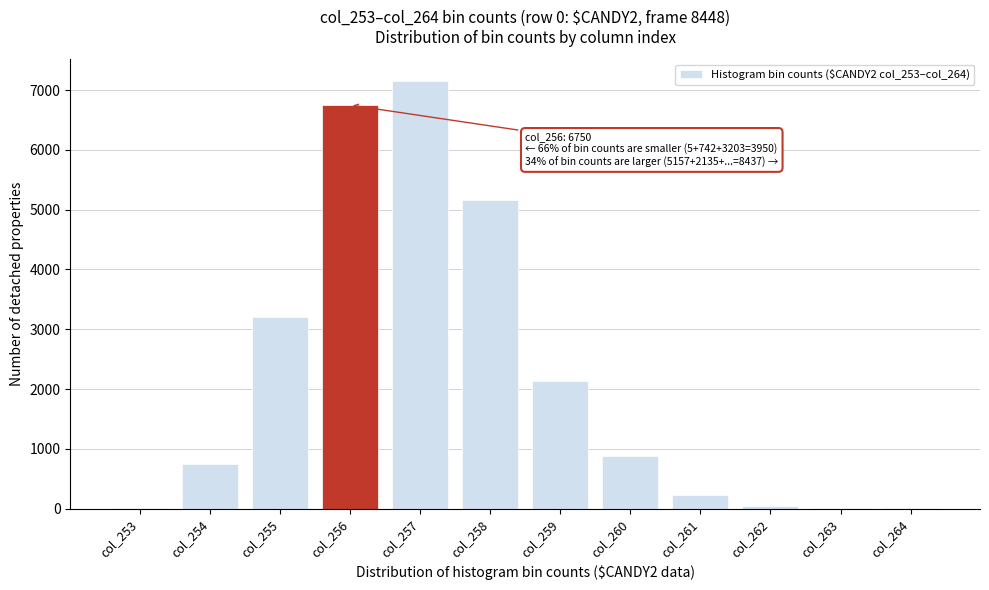

What is the greatest value displayed?

7158